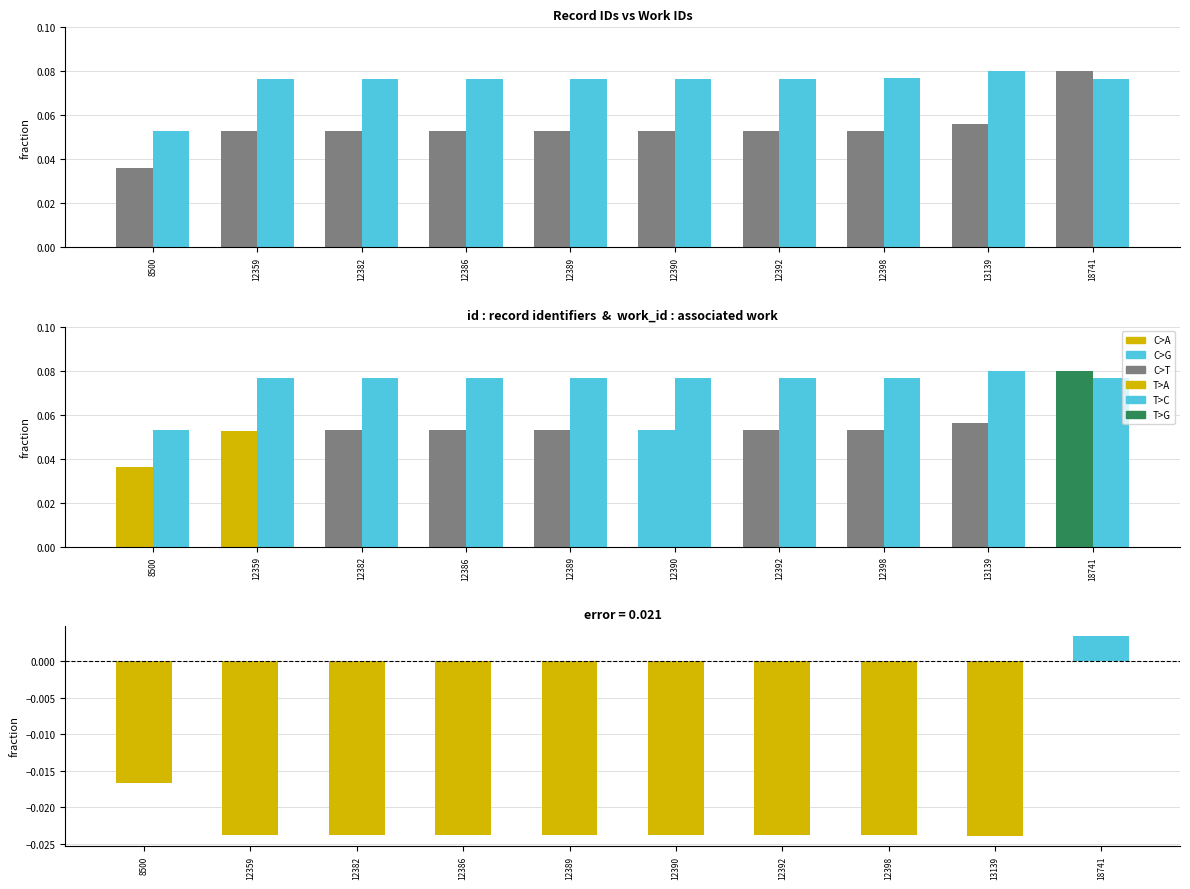

Which series changed the most between 12382 and 12389?

work_id